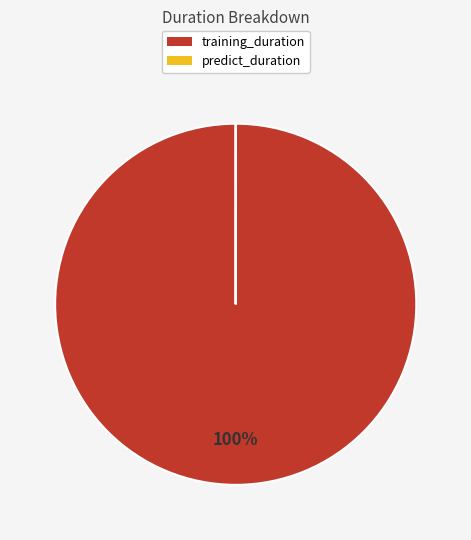

Is there a majority slice in this chart?

Yes